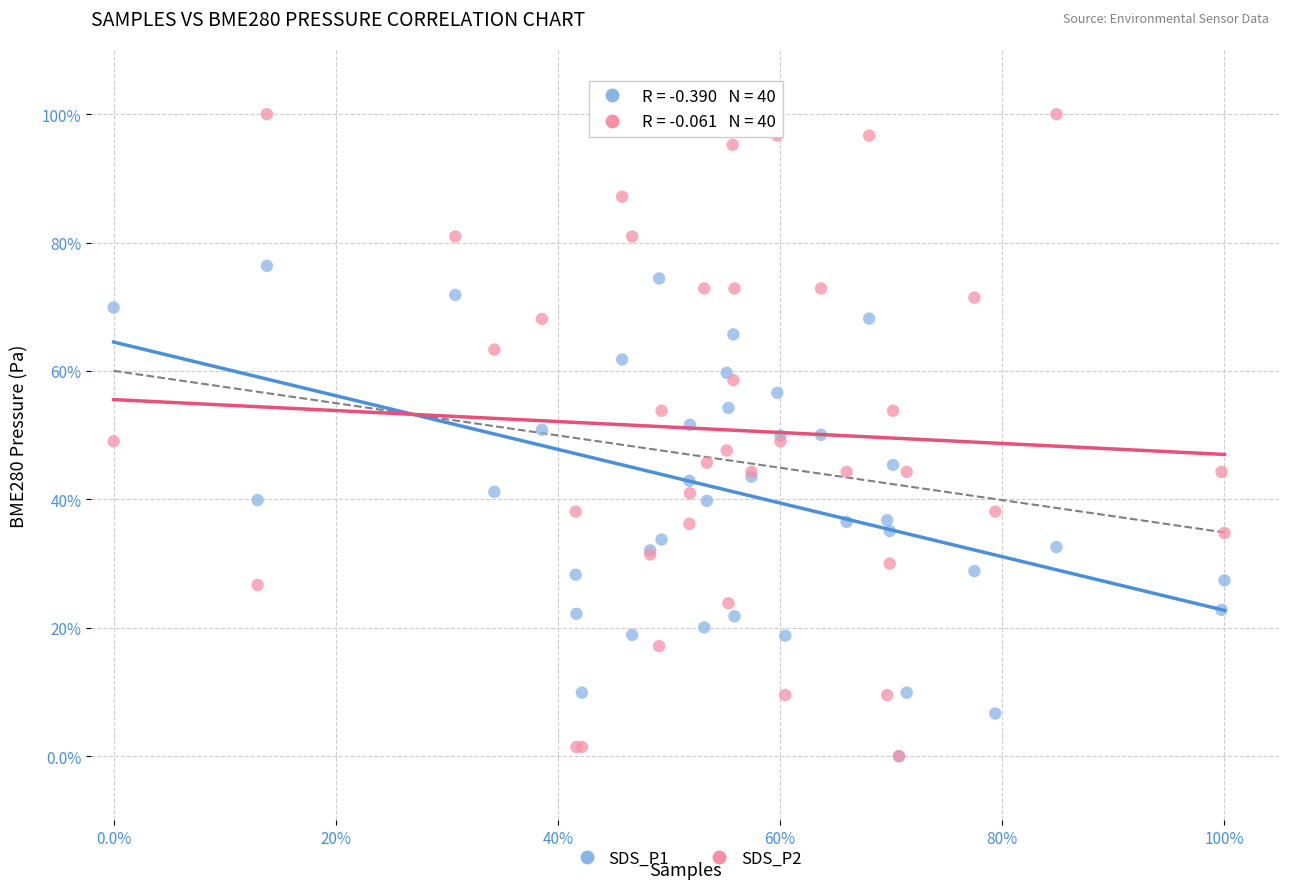

What are all the series names shown in the legend?

SDS_P1, SDS_P2